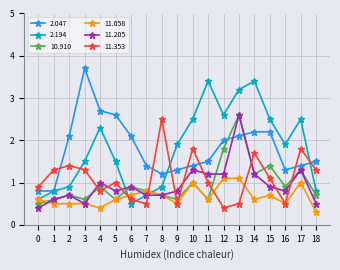

In 10.910, how many points are higher than both neighbors (excluding endpoints)?

7